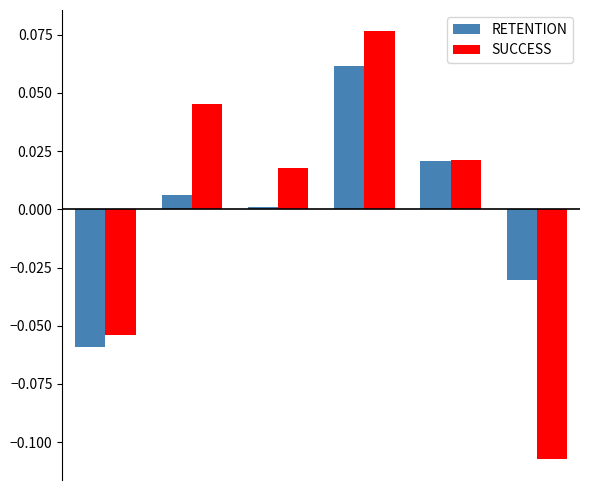

List the series in order of their peak value, lowest first.

RETENTION, SUCCESS